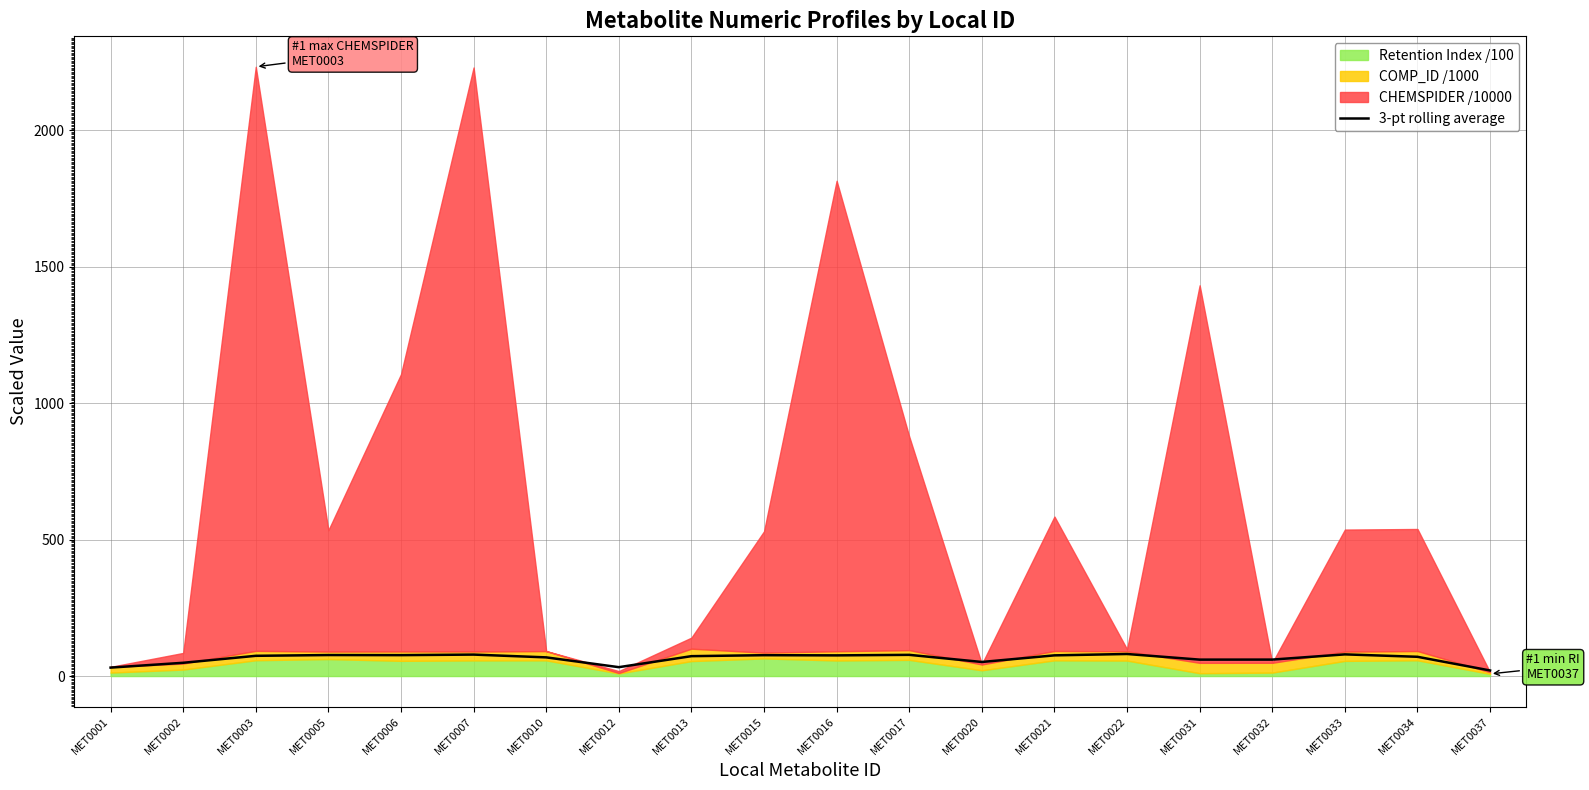

Is it true that the value at MET0002 is 63.8?

False